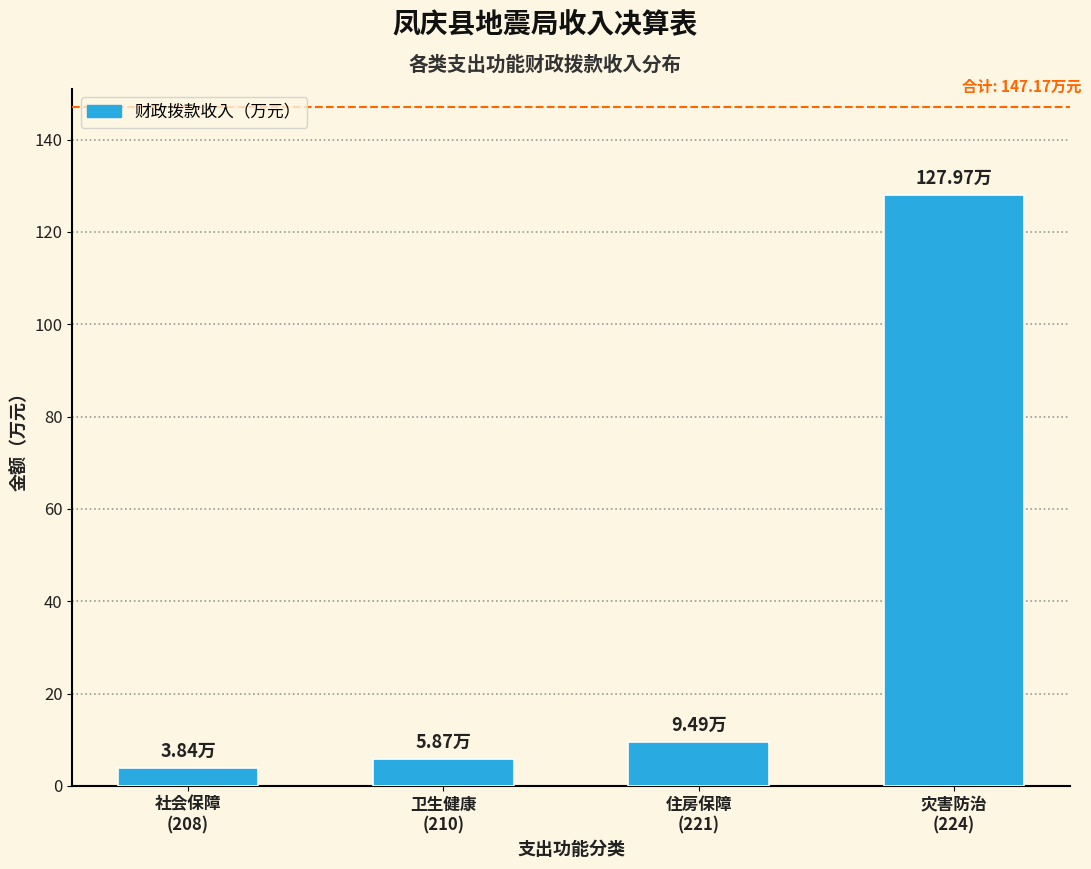

Reading left to right, transcribe all the data shown in this chart.

3.8	5.9	9.5	128.0